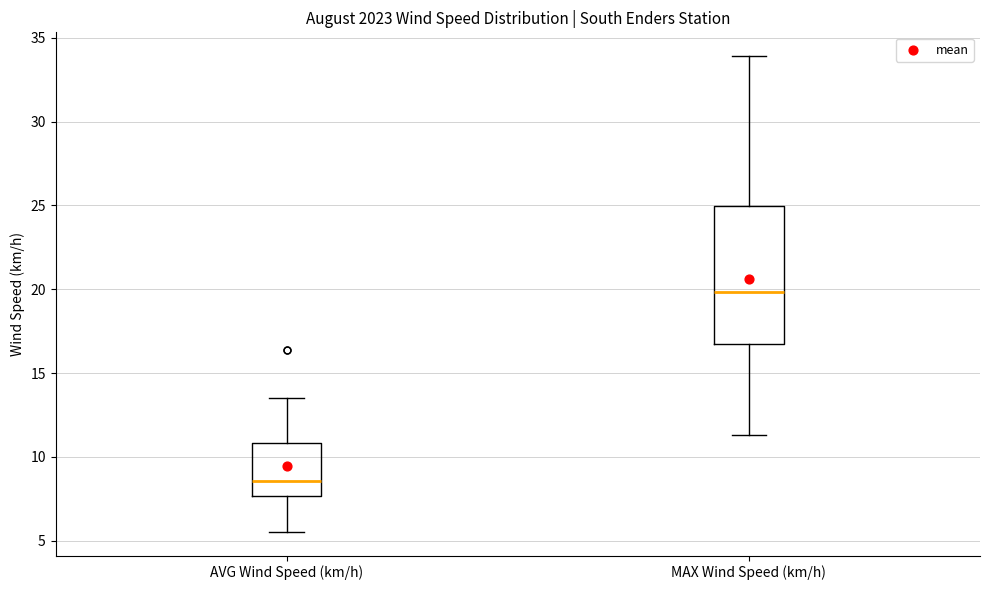

Reading left to right, transcribe this box plot: for each box, give where its median line is, the range the box spans, and where its two whiskers end, as read against the y-axis. The values are not printed on the chart, so give them approximately, as read against the axis.

AVG Wind Speed (km/h): median 8.5, box 7.5 to 11.0, whiskers 5.5 to 13.5
MAX Wind Speed (km/h): median 20.0, box 17.0 to 25.0, whiskers 11.5 to 34.0